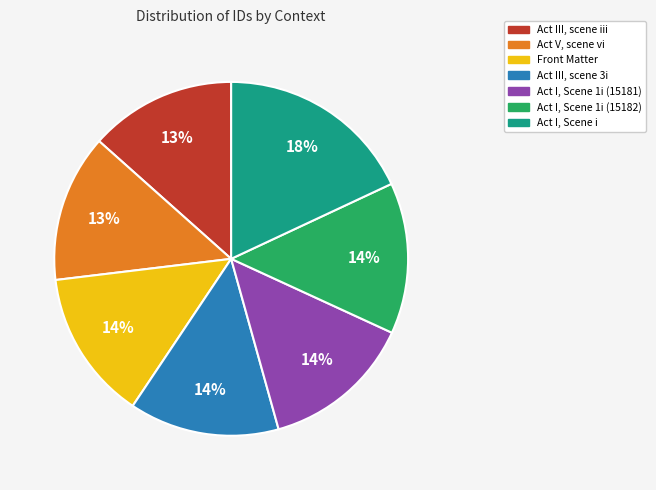

Count the number of slices in the pie.

7